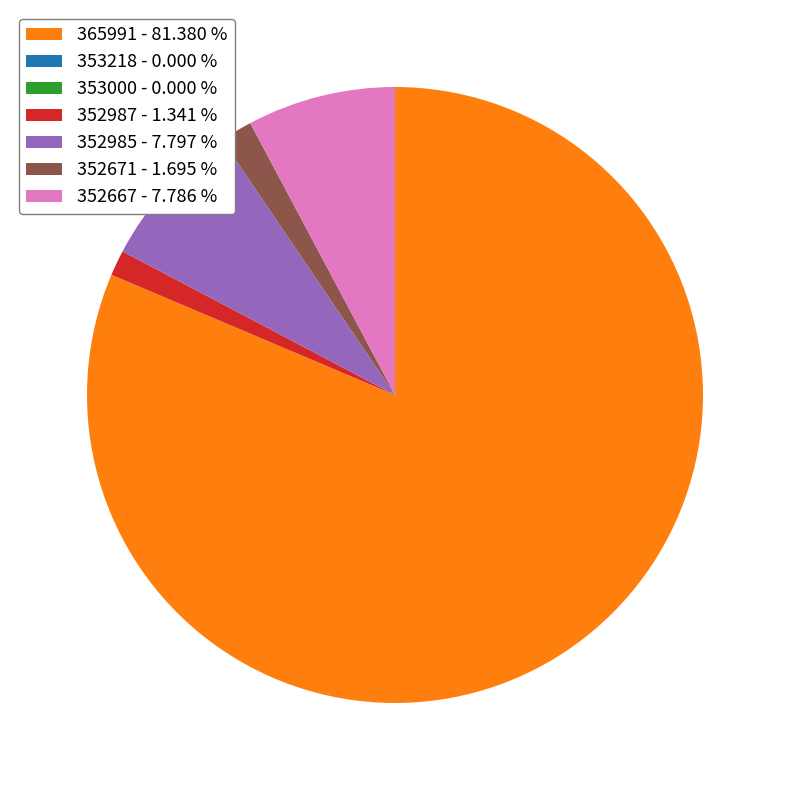

Combined, do 365991 - 81.380 % and 352667 - 7.786 % account for over 50%?

Yes